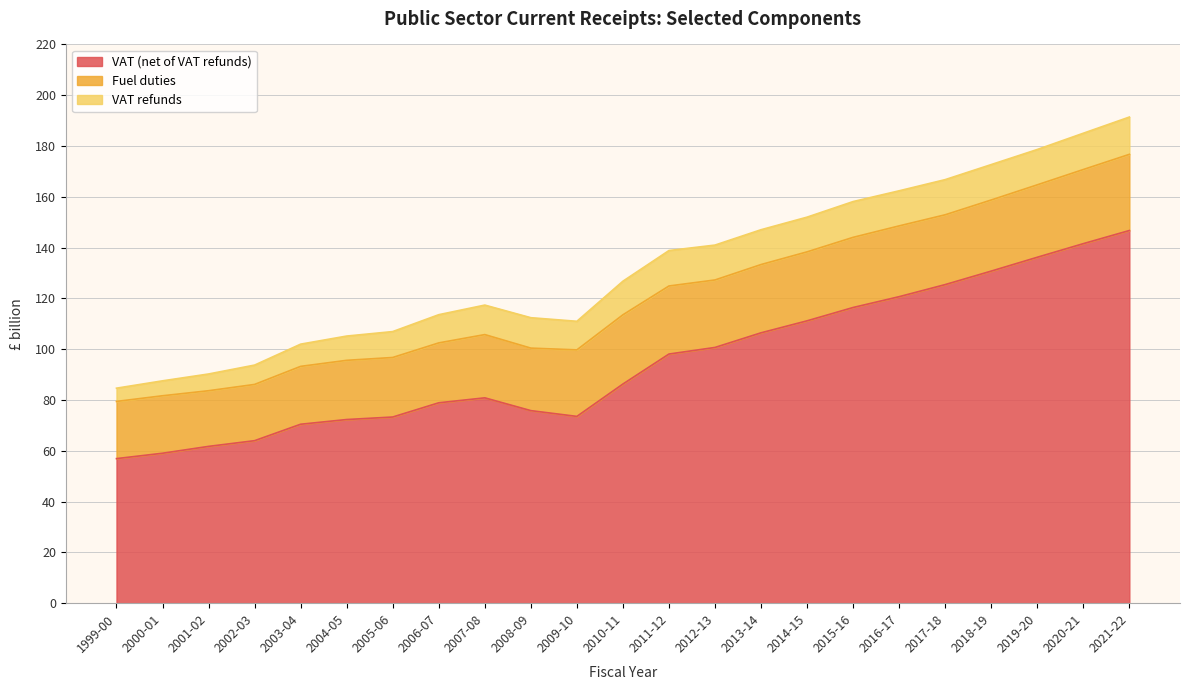

How many interior local peaks does the VAT (net of VAT refunds) series have?

1